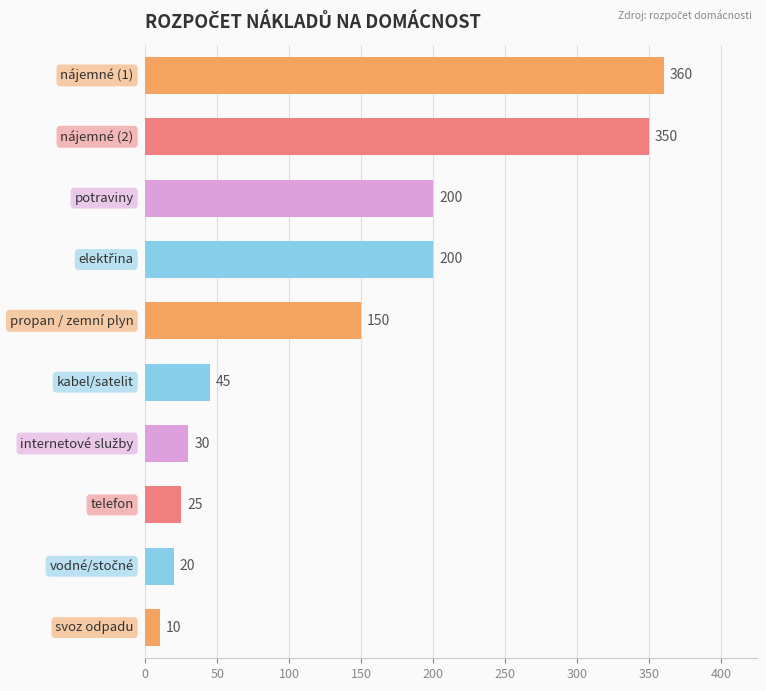

What is the sum of all values?

1390